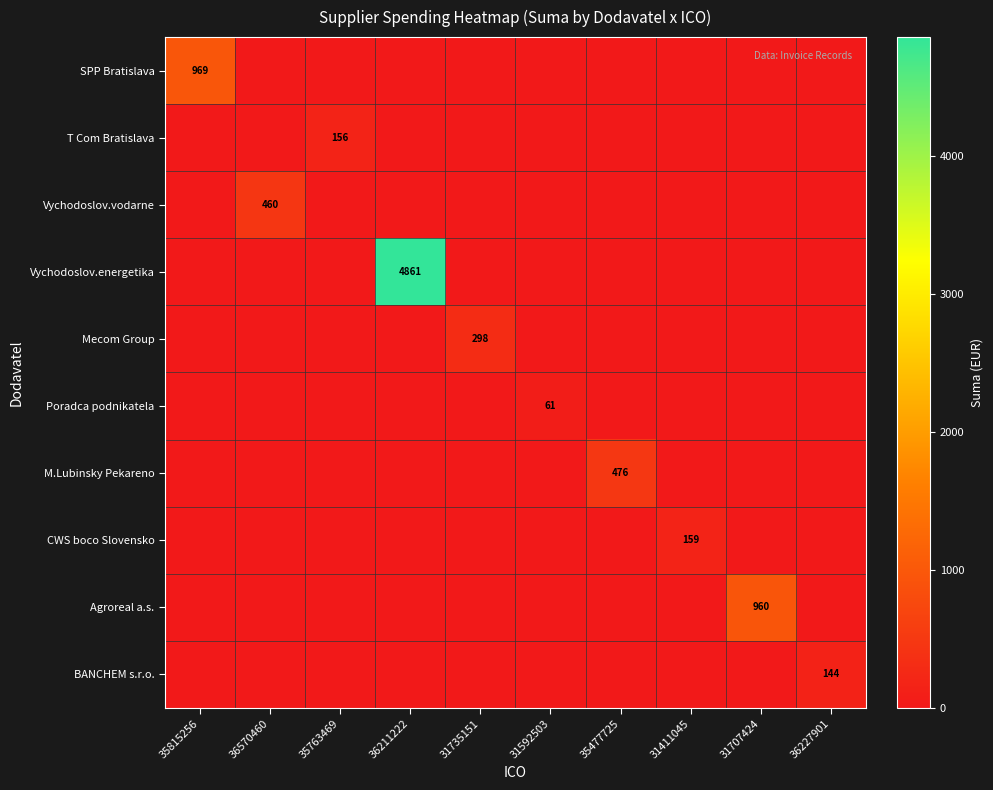

How many series are shown in this chart?

10